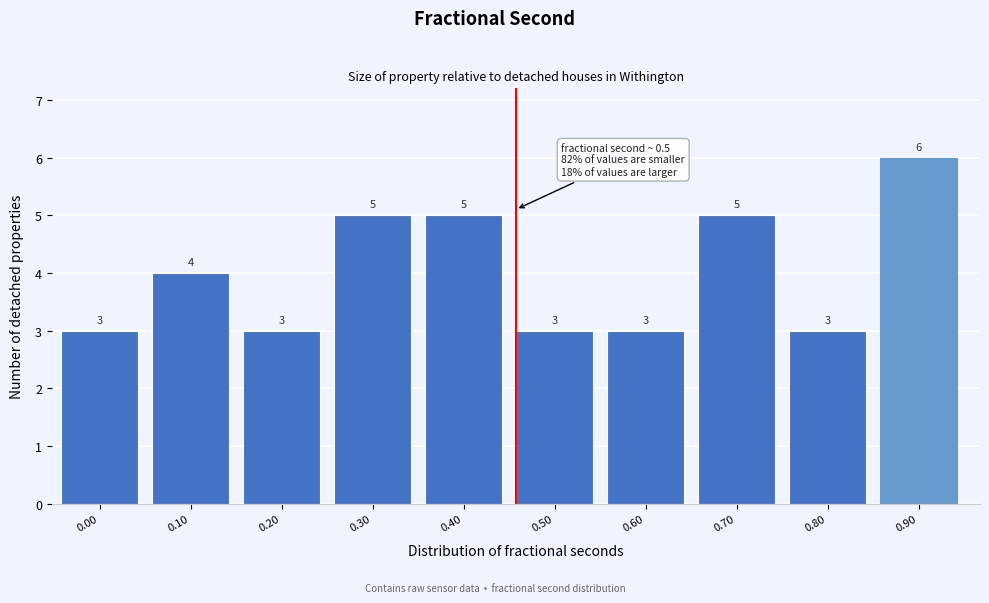

Reading left to right, extract all data points from this chart.

3	4	3	5	5	3	3	5	3	6